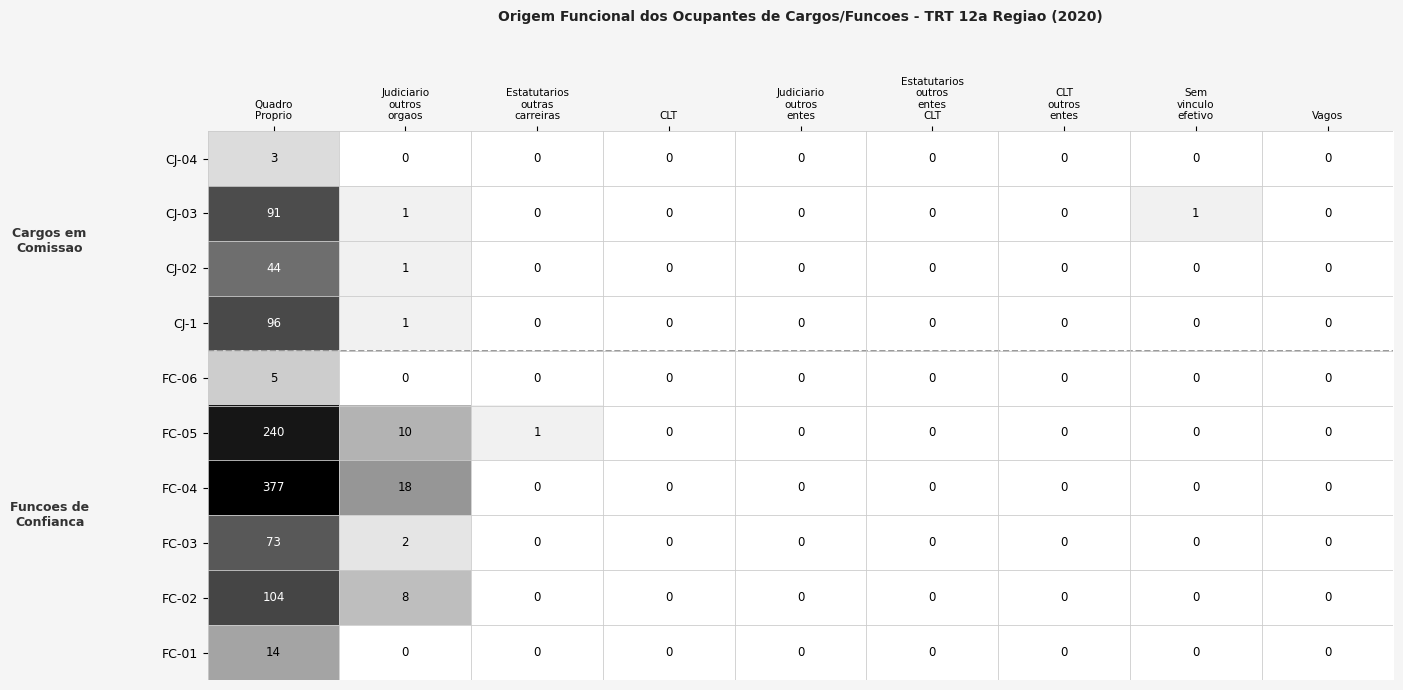

What is the maximum value shown in the chart?

377